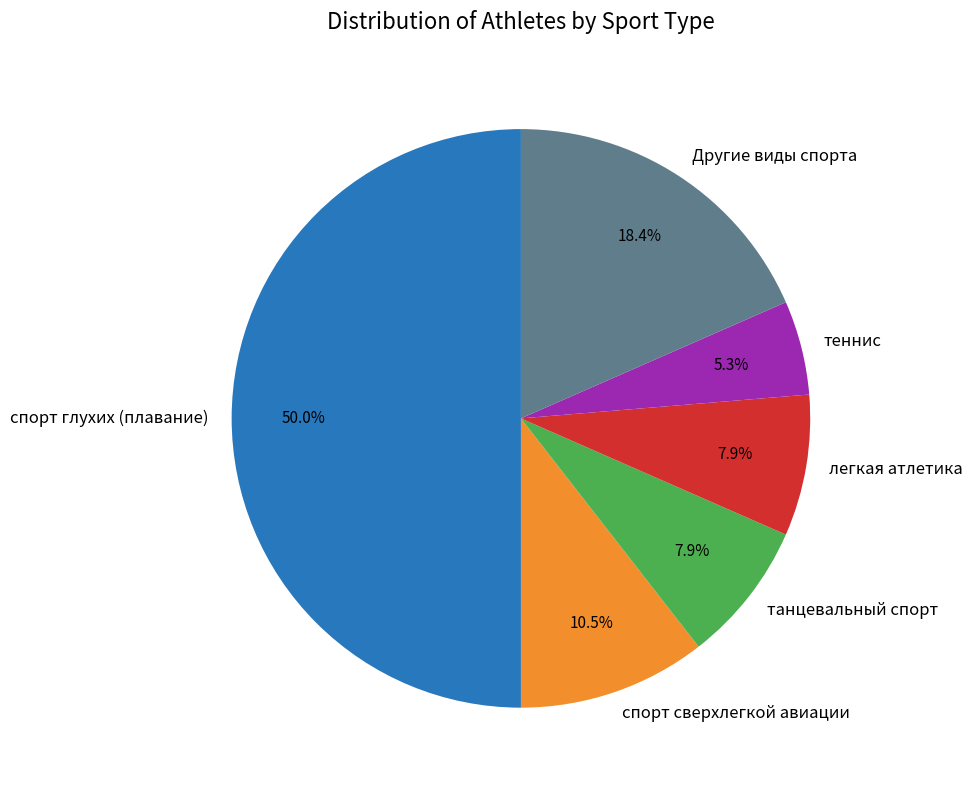

What percentage is NOT represented by спорт сверхлегкой авиации?

89.5%